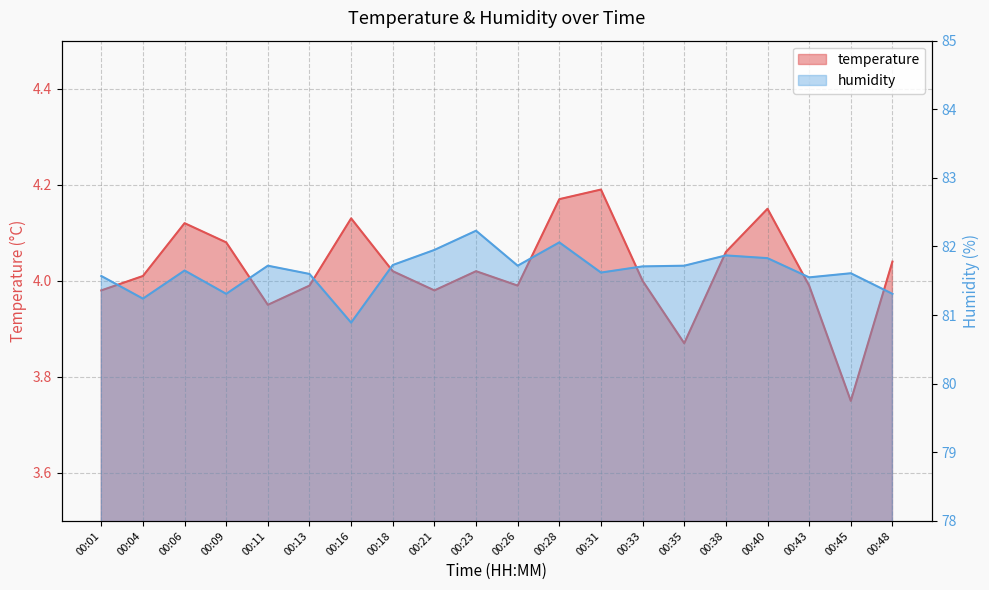

What is the difference between the maximum and minimum values in the temperature series?

0.4